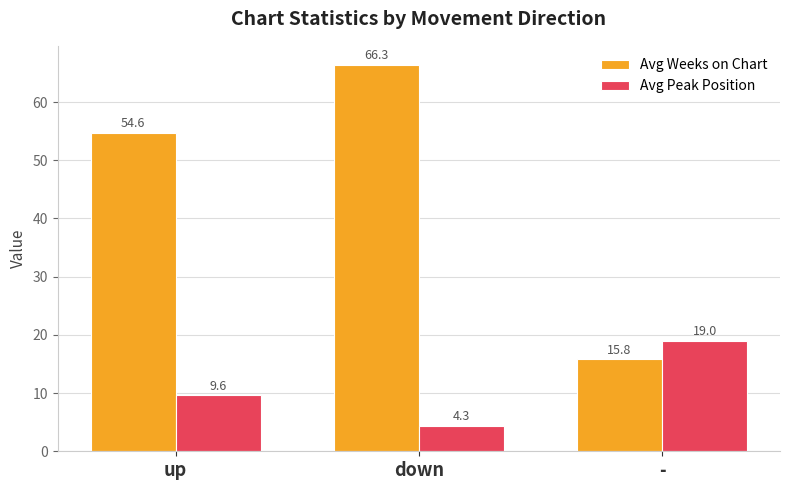

Is it true that Avg Peak Position equals 2.5 at up?

False